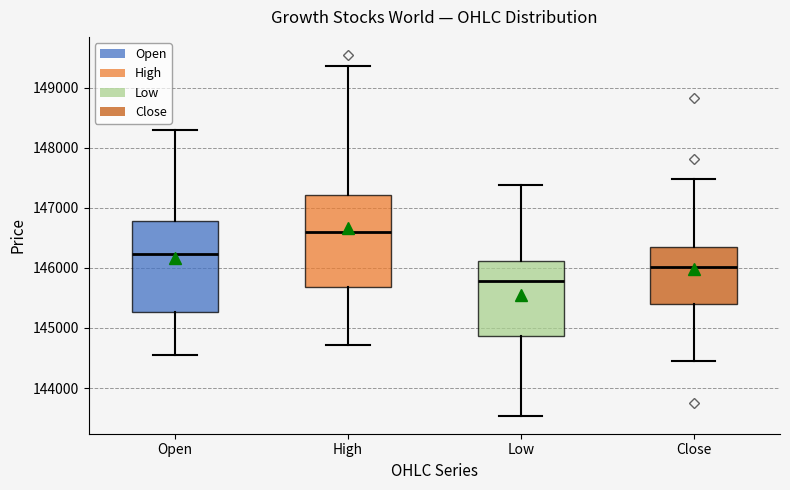

Reading left to right, transcribe this box plot: for each box, give where its median line is, the range the box spans, and where its two whiskers end, as read against the y-axis. The values are not printed on the chart, so give them approximately, as read against the axis.

Open: median 146200, box 145300 to 146800, whiskers 144600 to 148300
High: median 146600, box 145700 to 147200, whiskers 144700 to 149400
Low: median 145800, box 144900 to 146100, whiskers 143500 to 147400
Close: median 146000, box 145400 to 146300, whiskers 144500 to 147500